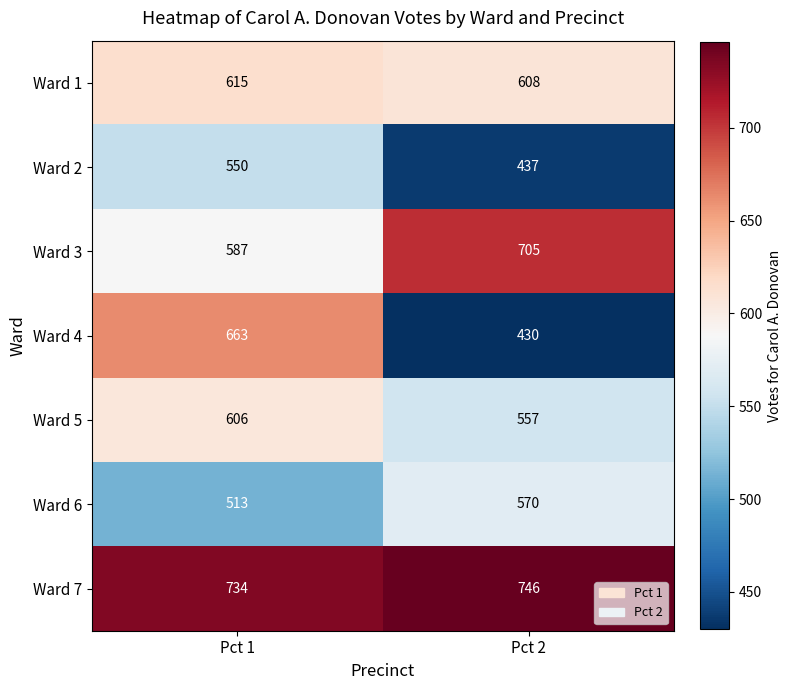

What is the average value of the Ward 2 series?

494